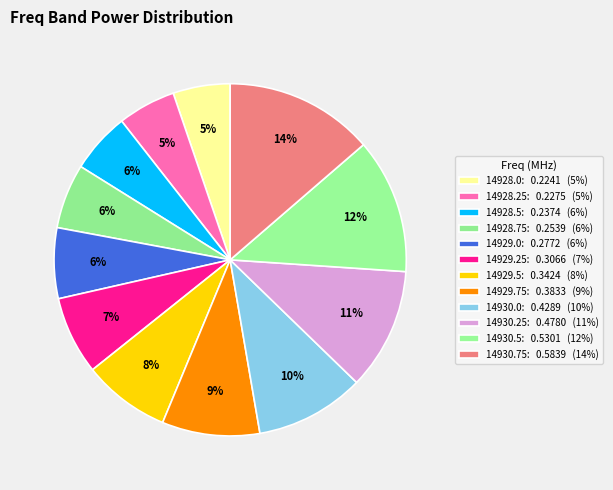

Is it true that 14929.25 is 7% of the pie?

True